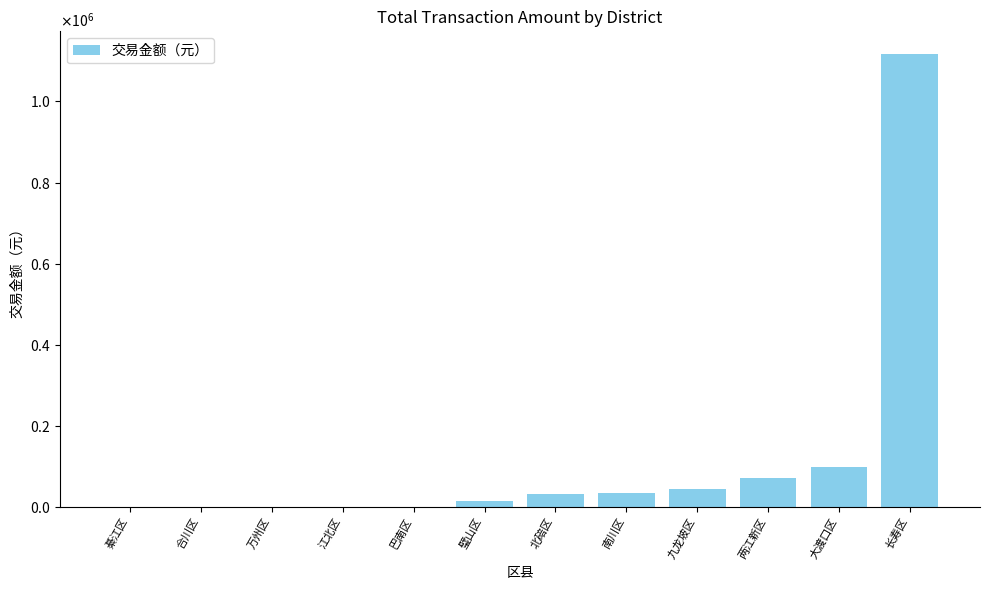

What is the ratio of the value at 巴南区 to the value at 万州区?

12.1